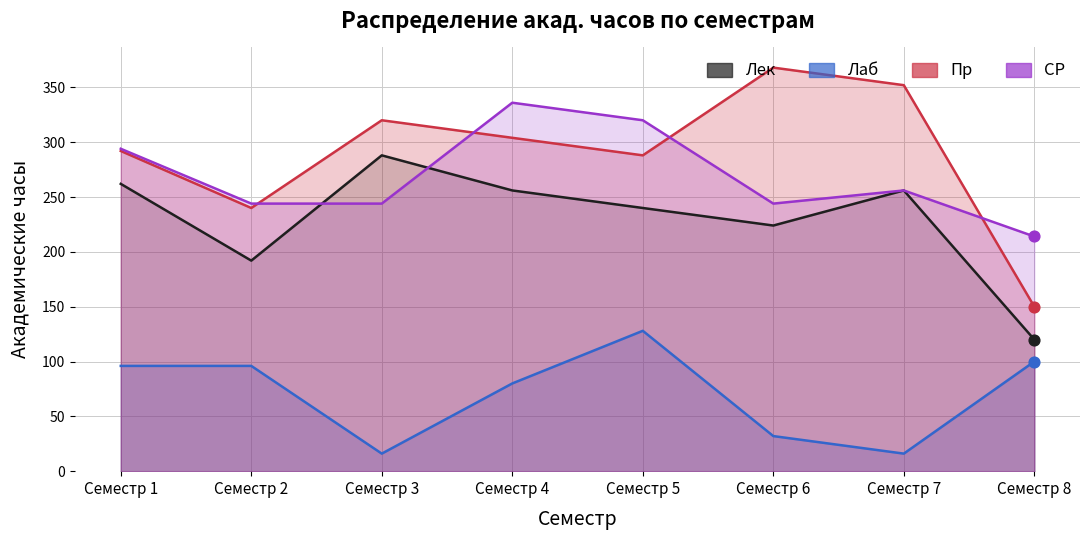

What are all the series names shown in the legend?

Лек, Лаб, Пр, СР